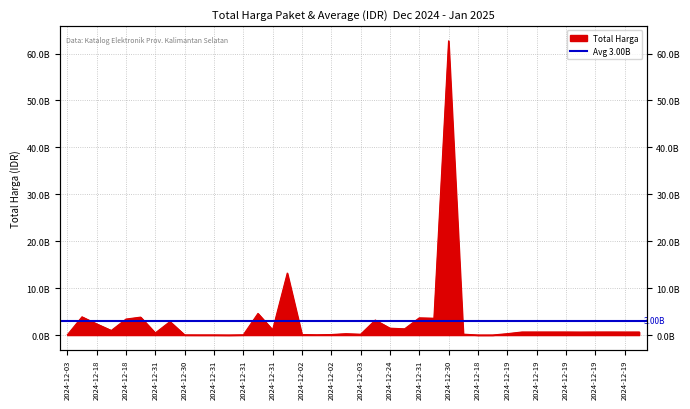

True or false: the data shows 428276537 at 2024-12-31.

False